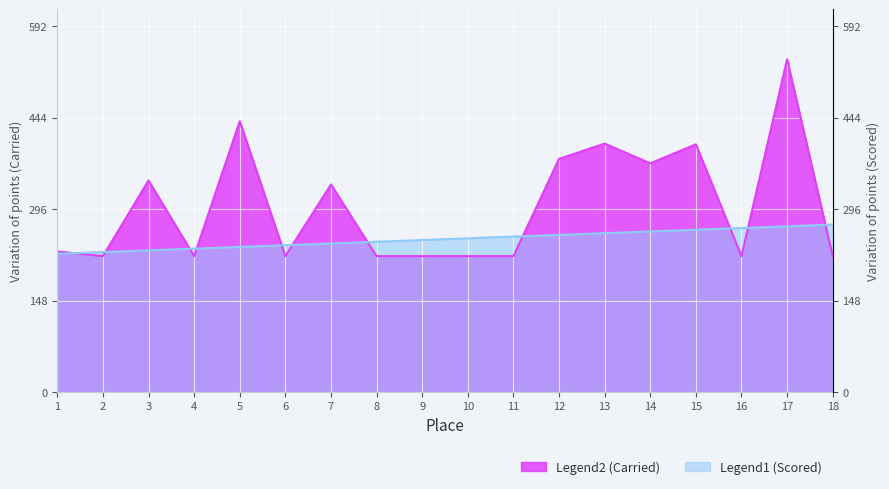

What is the maximum value shown in the chart?

538.6